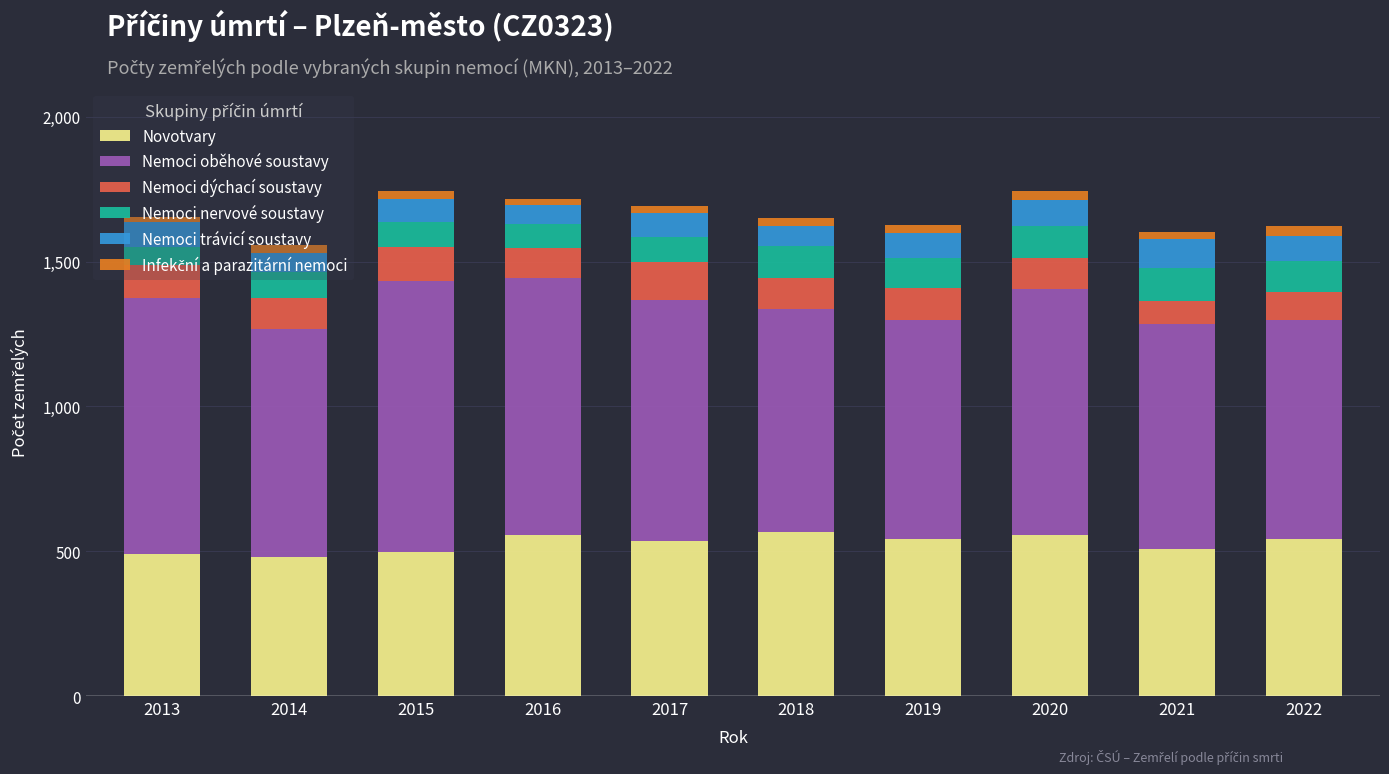

Is it true that Novotvary equals 555 at 2020?

True